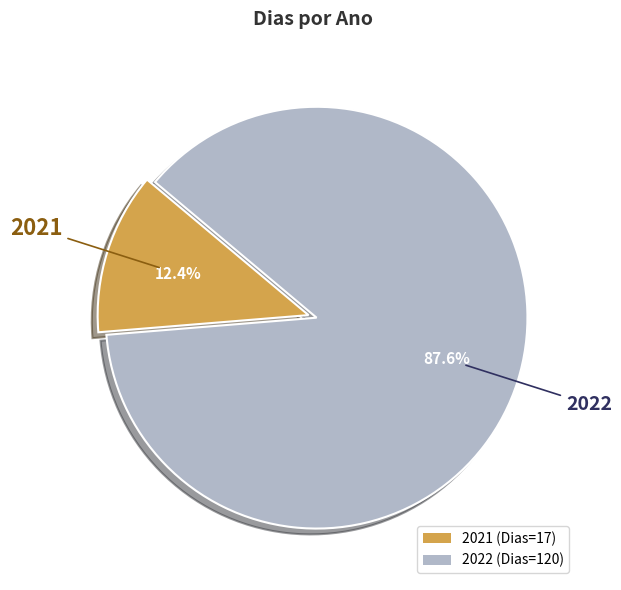

Rank the categories by value from lowest to highest.

2021, 2022